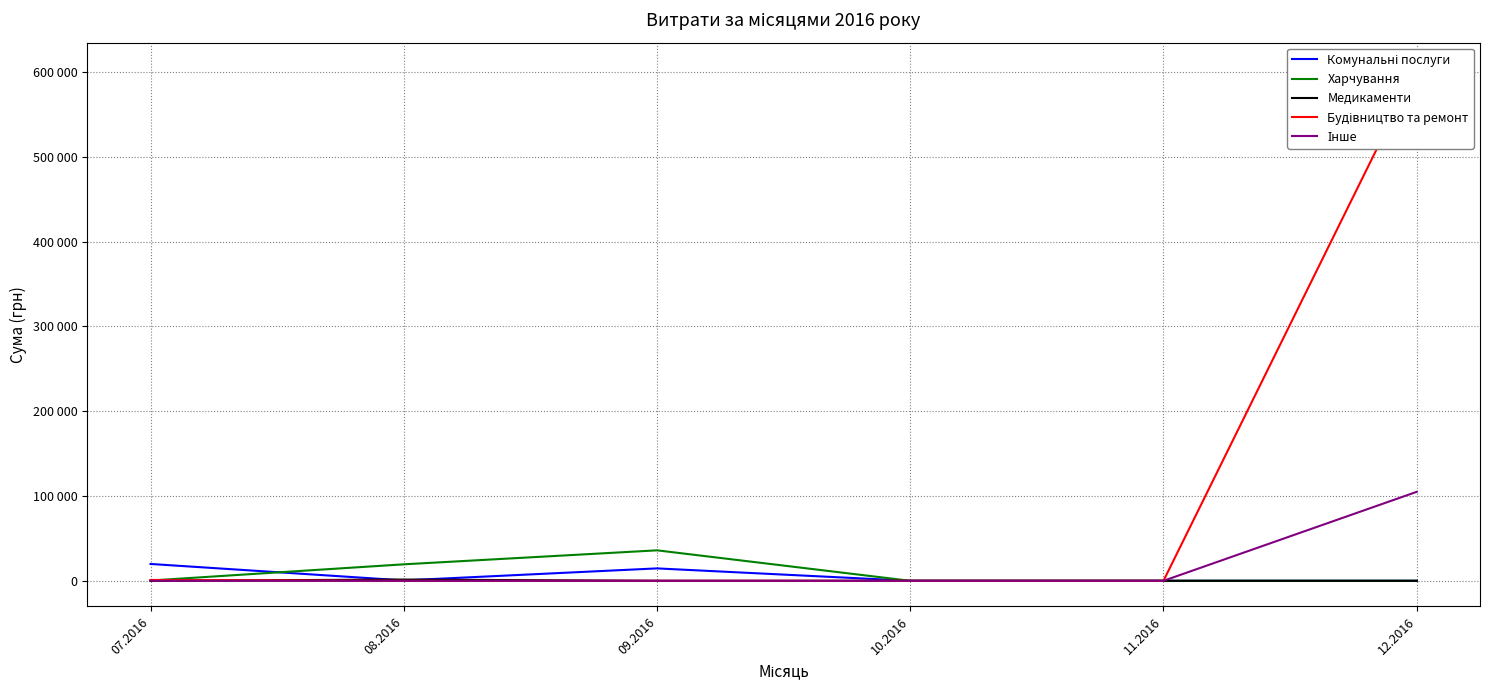

At how many categories does at least one series exceed 524365?

1